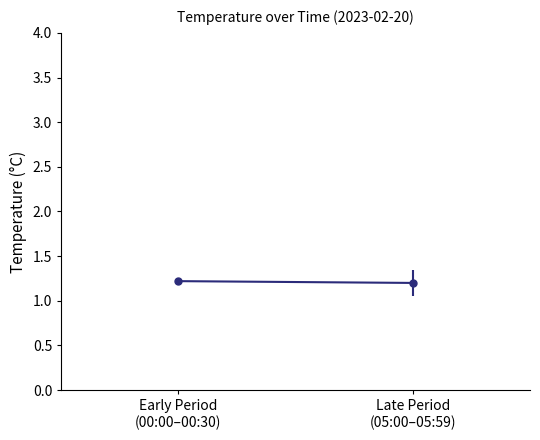

What is the ratio of the value at Late Period
(05:00–05:59) to the value at Early Period
(00:00–00:30)?

1.0